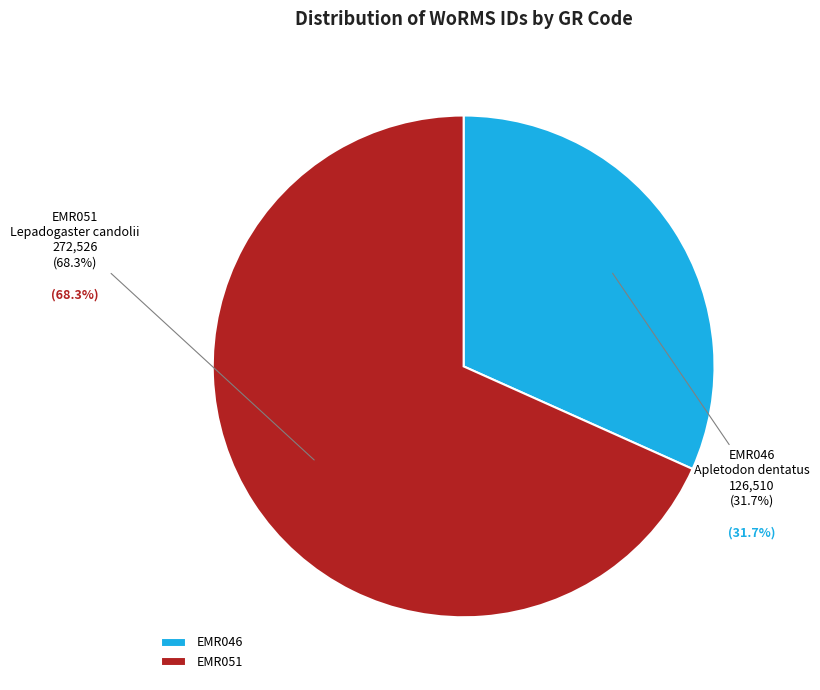

Rank the categories by value from highest to lowest.

EMR051, EMR046